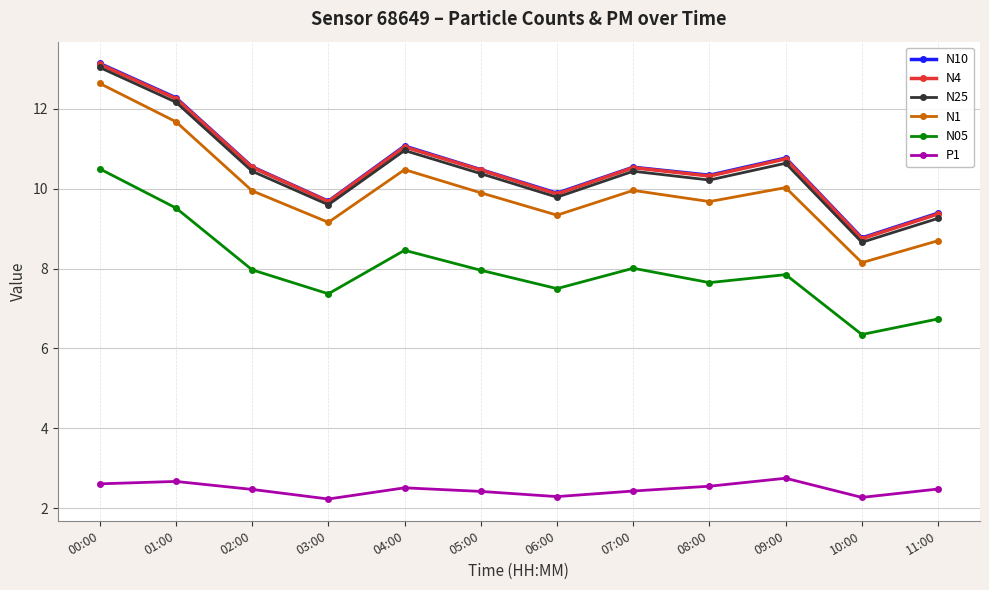

In N25, how many points are lower than both neighbors (excluding endpoints)?

4